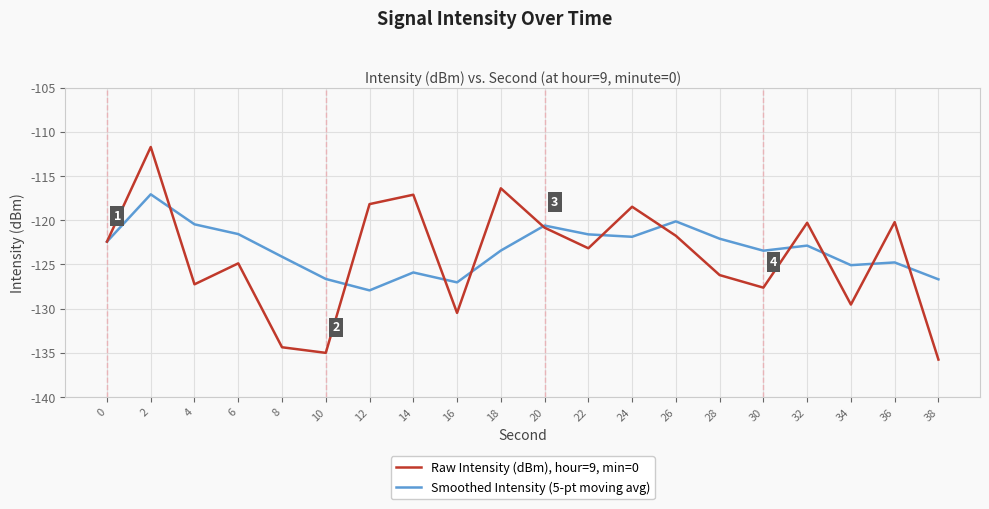

Which series changed the most between 28 and 34?

Raw Intensity (dBm), hour=9, min=0